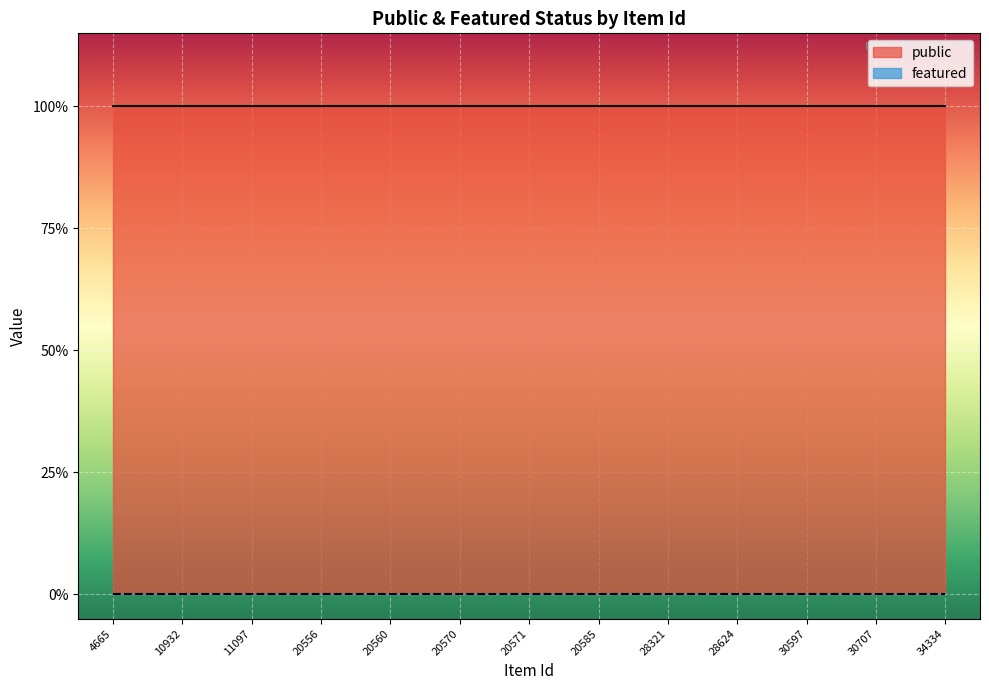

How many lines are shown in the chart?

2